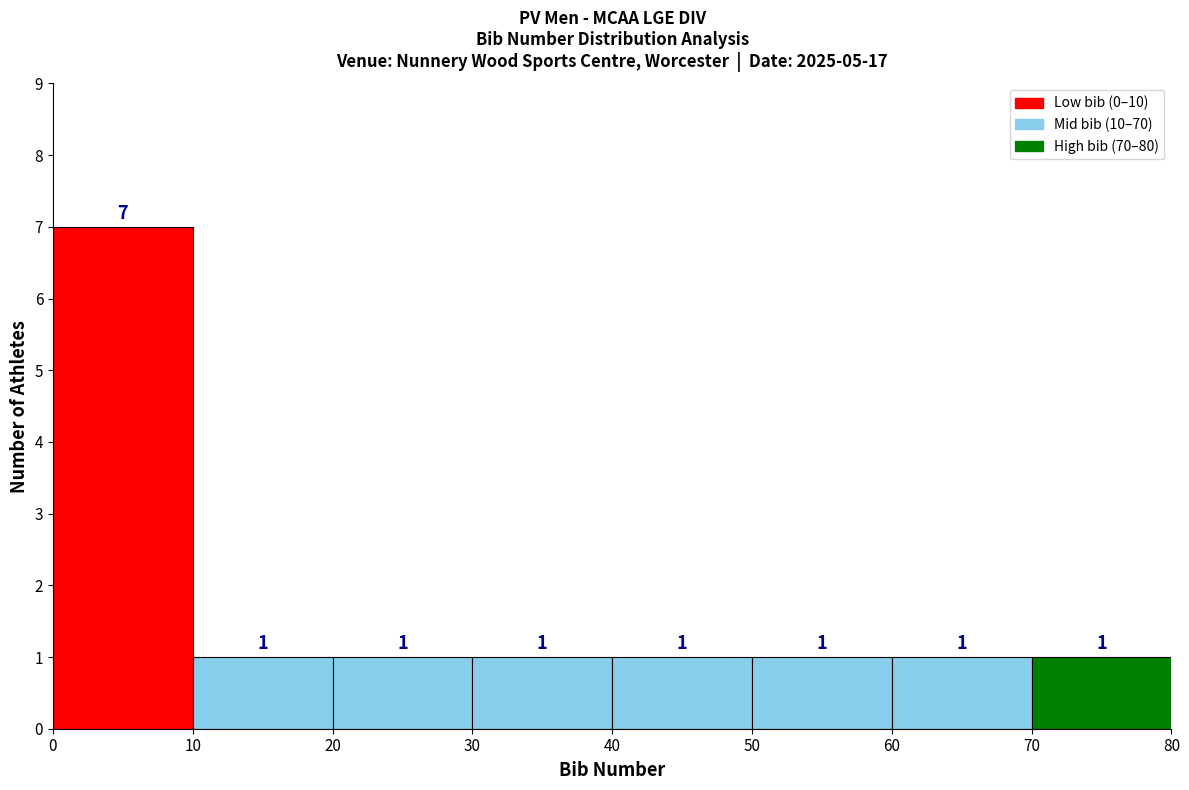

What is the height of the bar covering 0 to 10 on the x-axis?

7